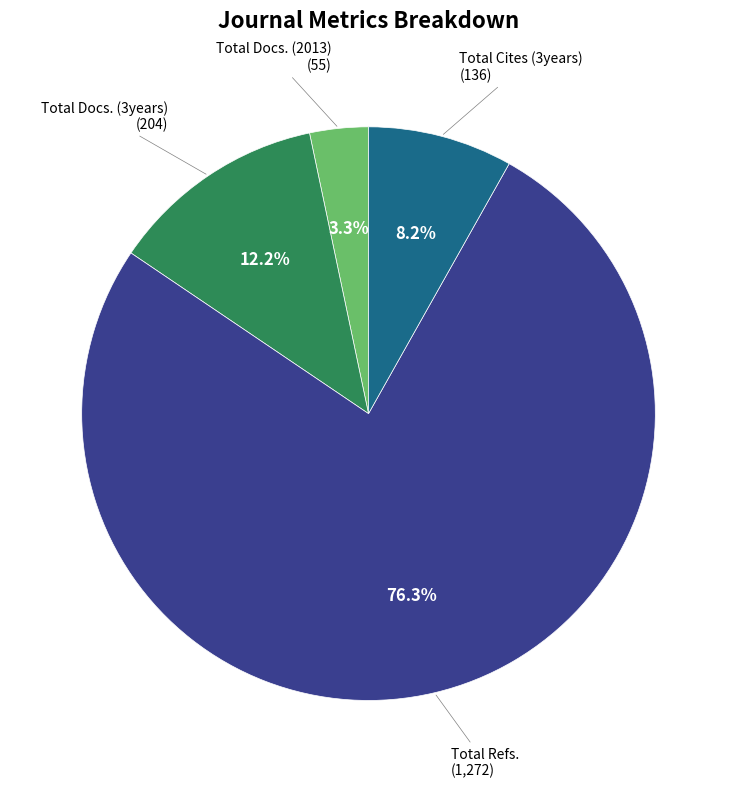

Is there any slice that represents more than half of the pie?

Yes